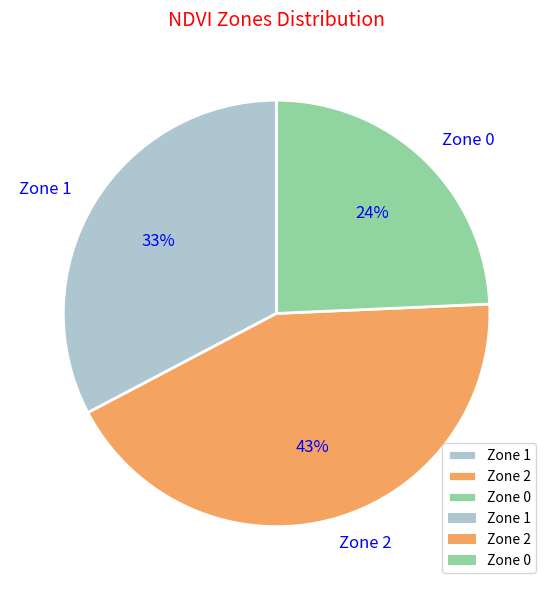

Does Zone 2 represent more than half of the total?

No